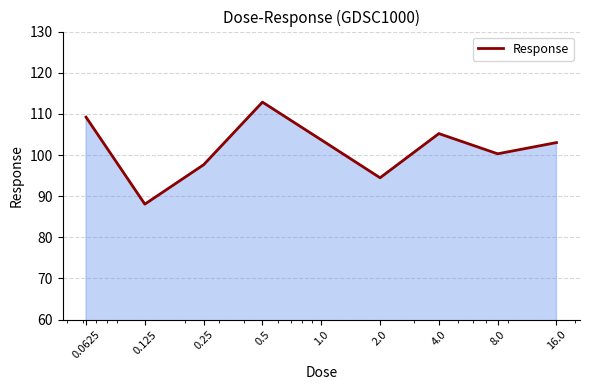

Does the chart display data point markers on the line(s)?

No